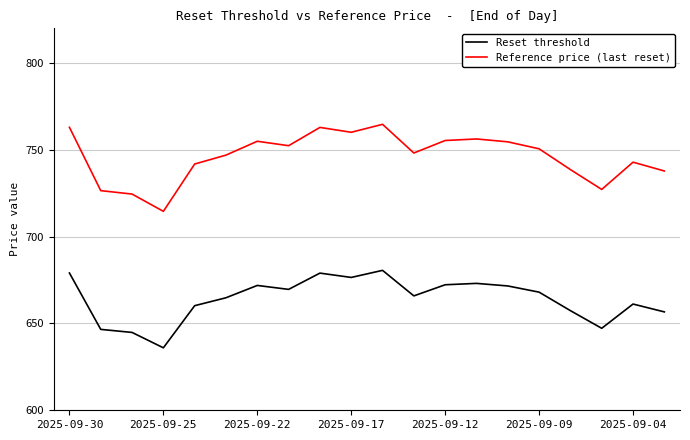

Rank the series by their maximum value, from highest to lowest.

Reference price (last reset), Reset threshold